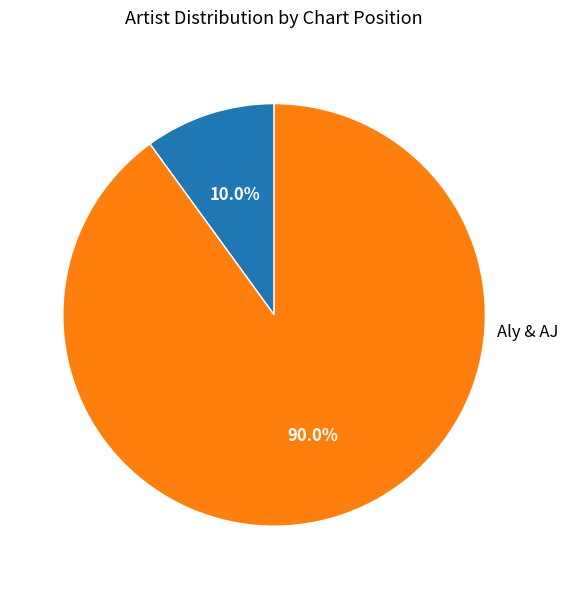

Is there a majority slice in this chart?

Yes